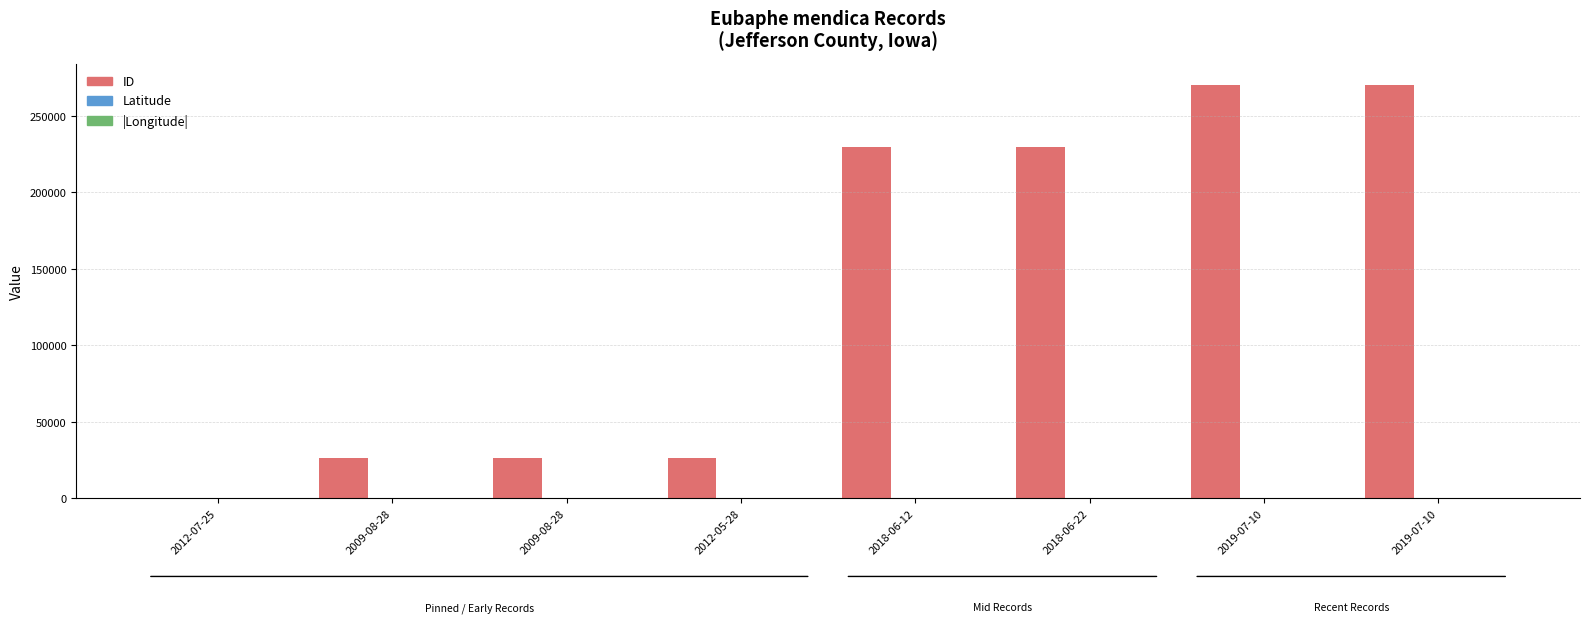

At which label does Latitude reach its minimum?

2012-07-25